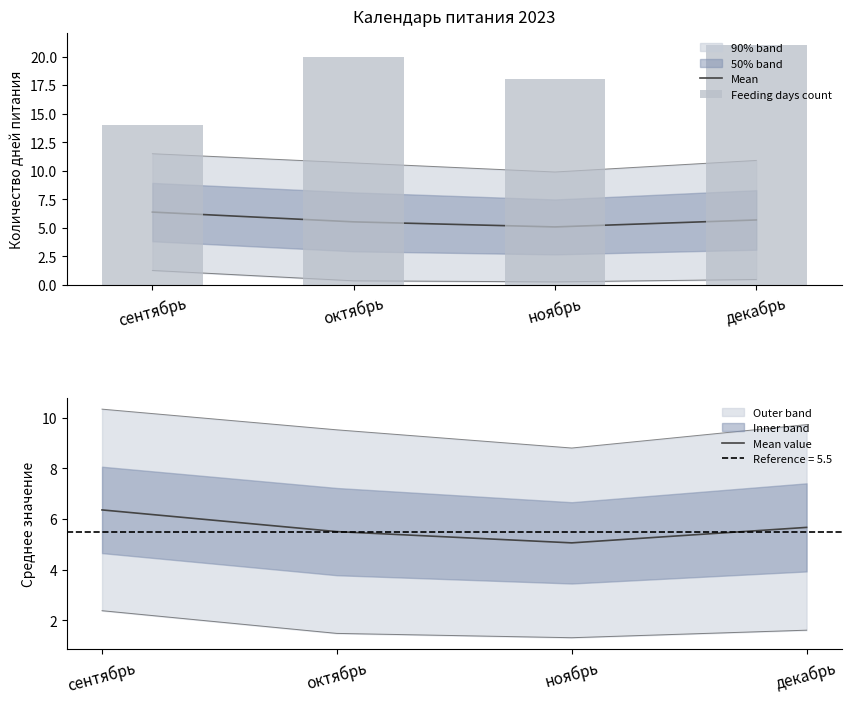

At which label does Mean reach its minimum?

ноябрь